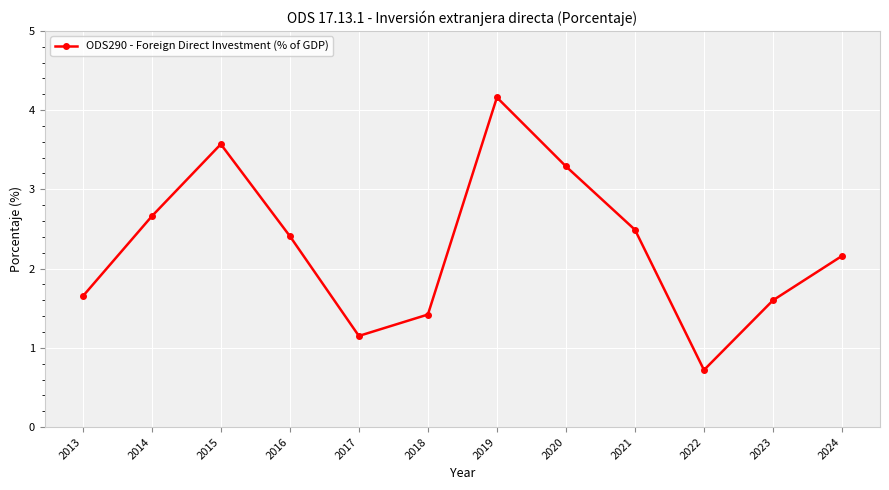

Where does the data first go above 2?

2014